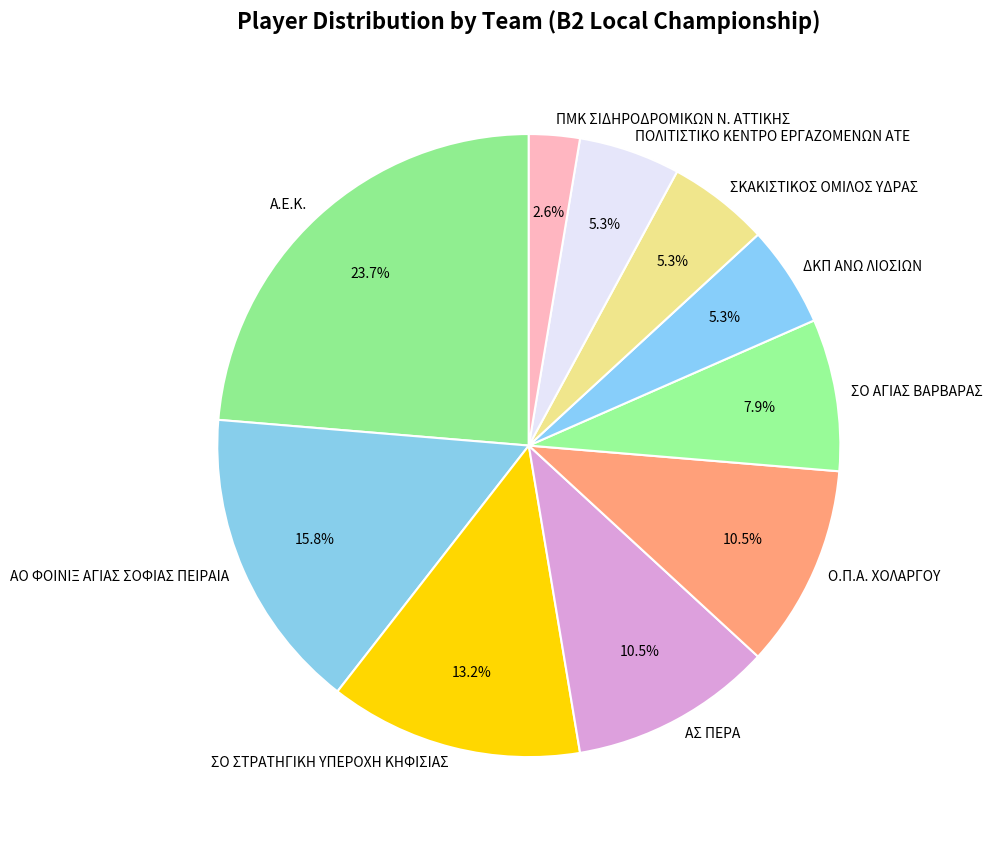

What is the smallest slice in the pie chart?

ΠΜΚ ΣΙΔΗΡΟΔΡΟΜΙΚΩΝ Ν. ΑΤΤΙΚΗΣ